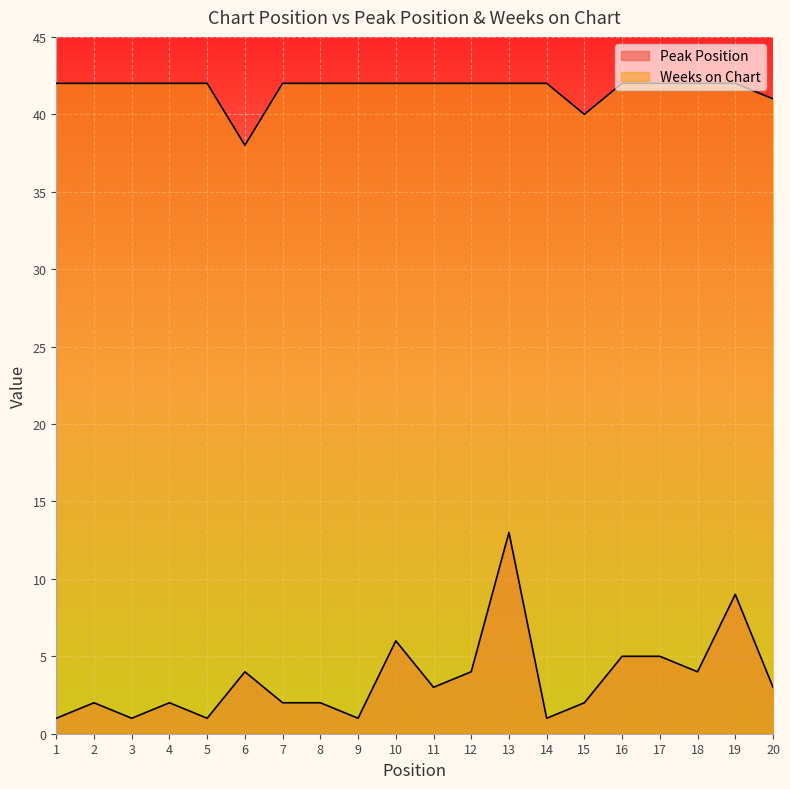

The Weeks on Chart series shows 67 at 7. True or false?

False